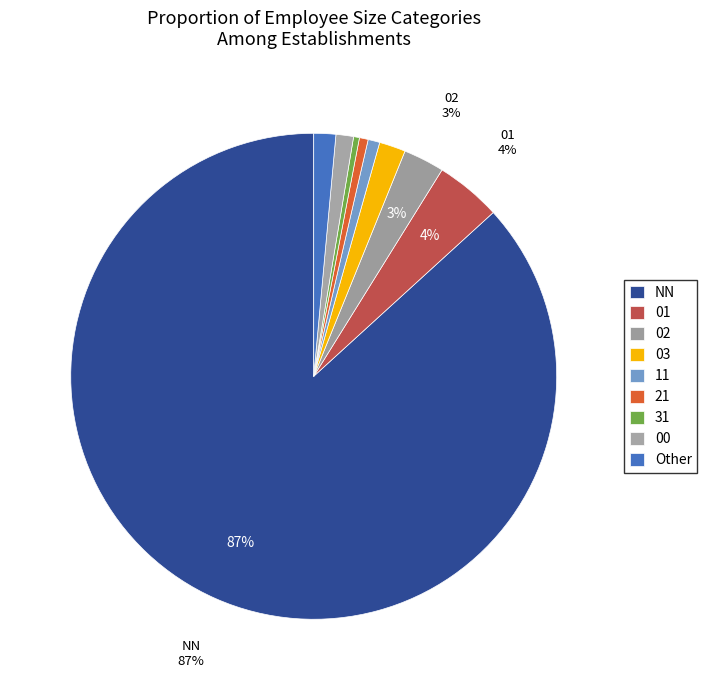

How many segments does this pie chart have?

9